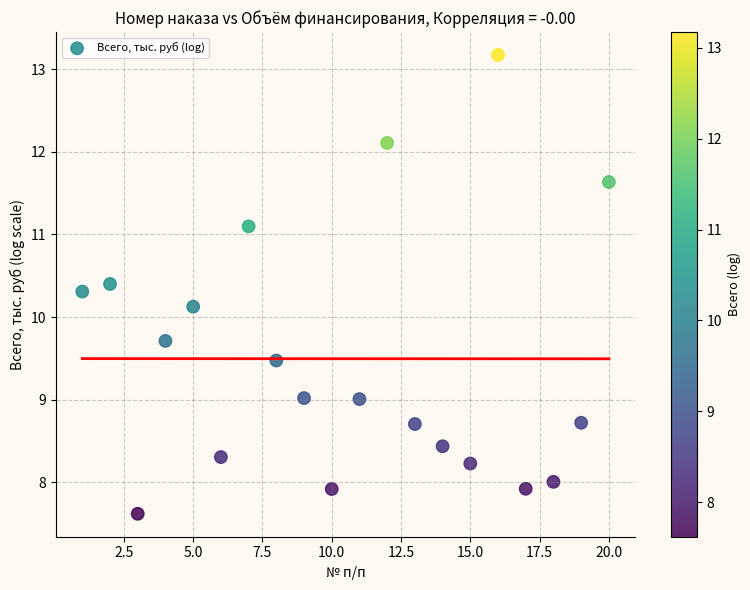

What Y value in the scatter plot is closest to 10?

10.1